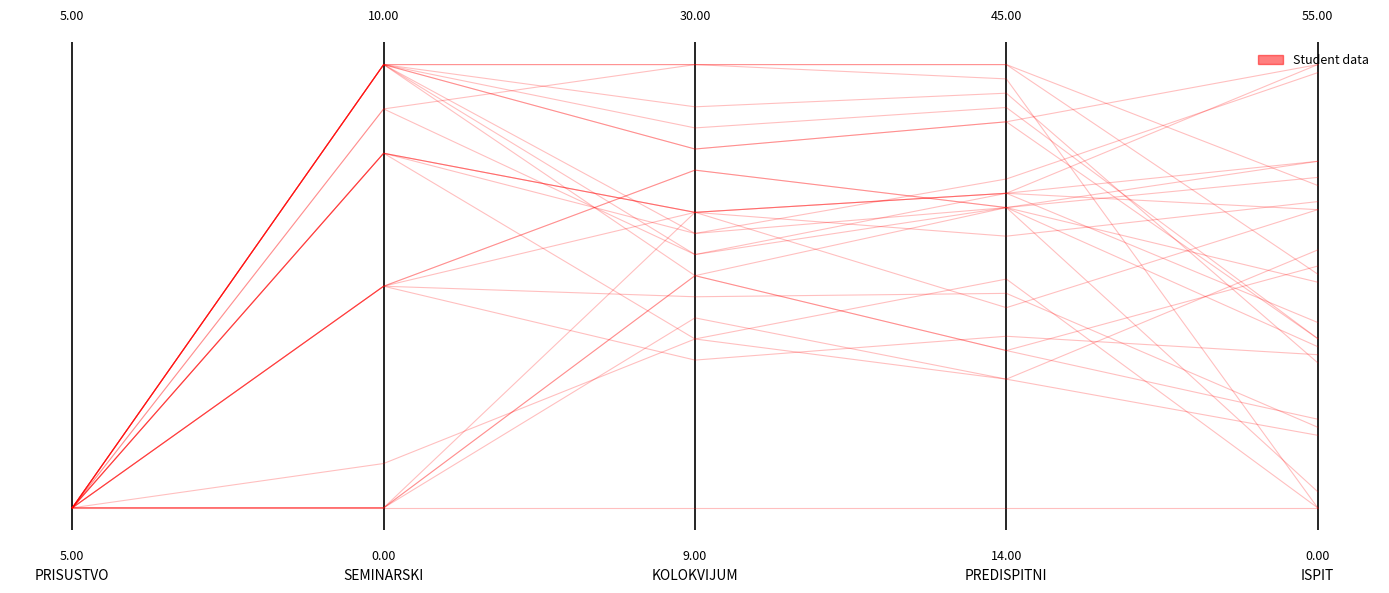

How many values are above zero?

3